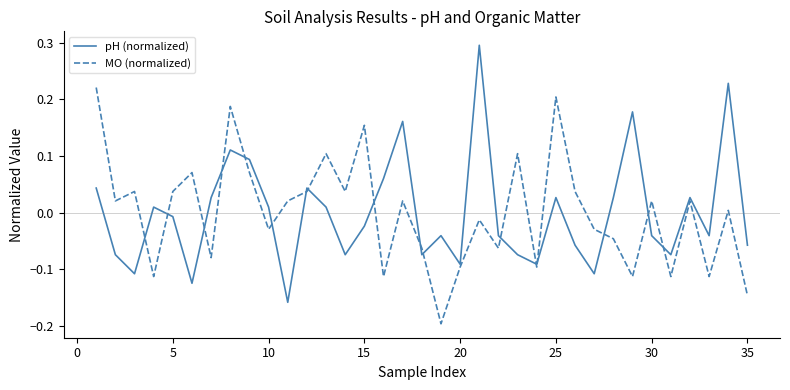

Rank the series by their maximum value, from highest to lowest.

pH (normalized), MO (normalized)